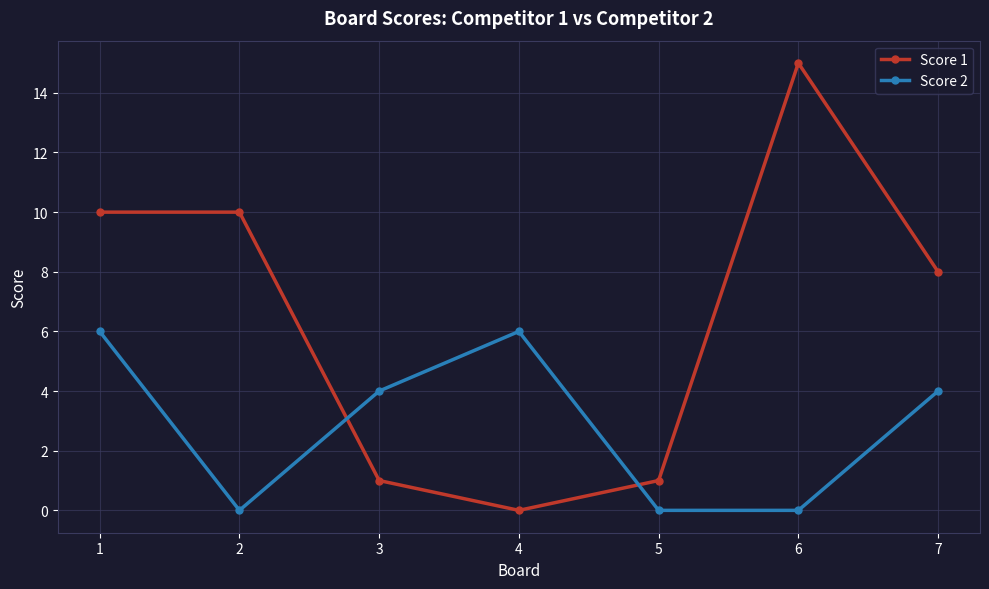

What is the difference between the second highest and second lowest values in the Score 2 series?

6